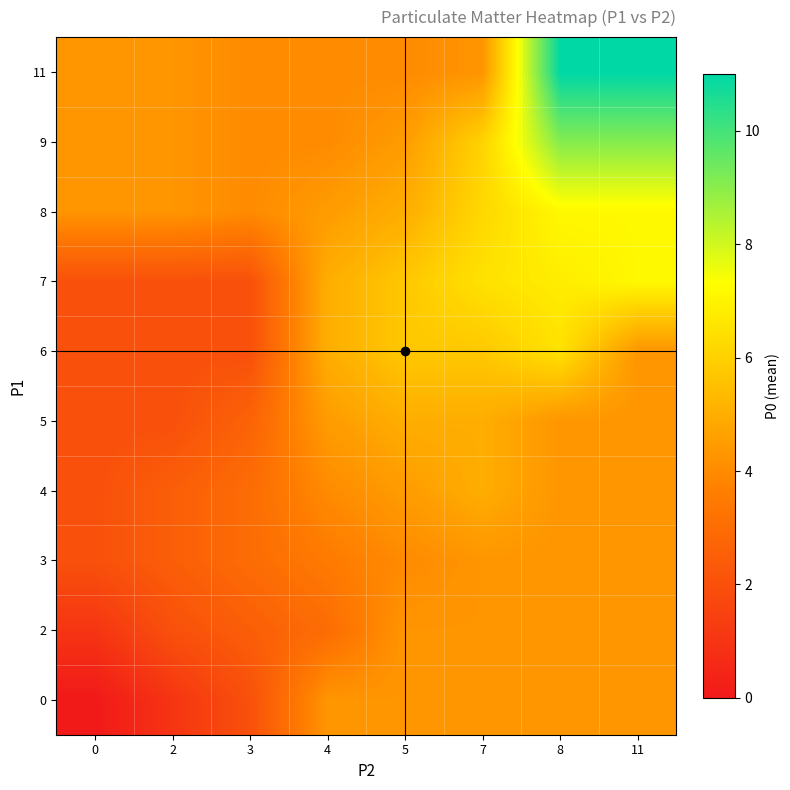

At how many categories does at least one series exceed 2?

8